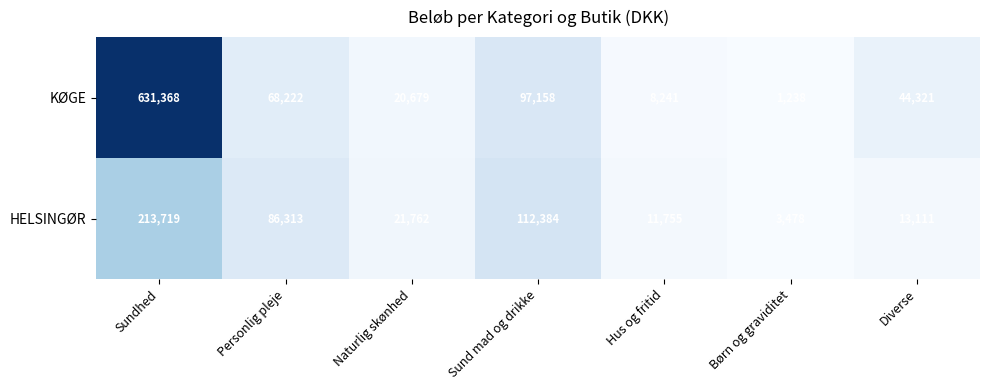

Which category has the highest value across all series?

Sundhed